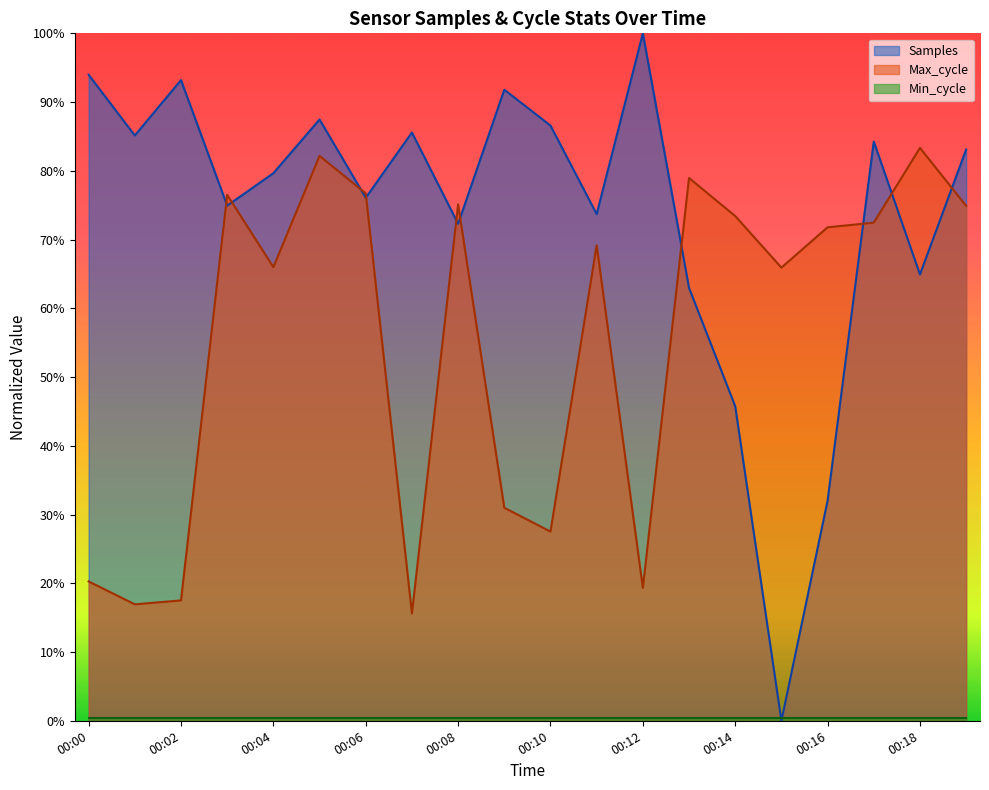

What is the total value across all series at 00:15?

0.7